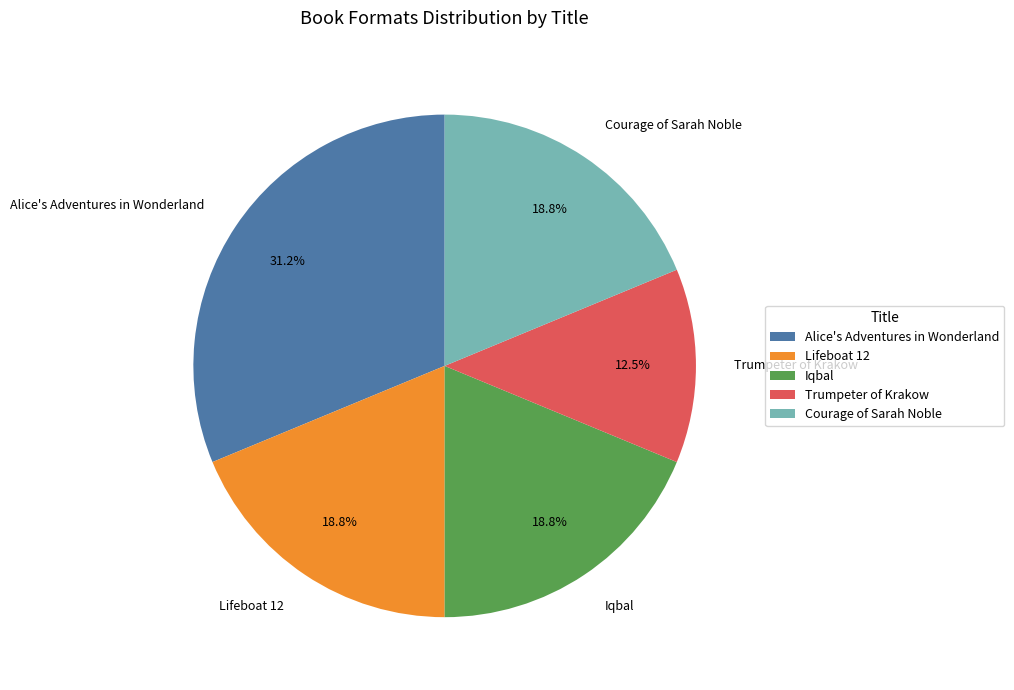

To the nearest percent, what is the difference between the largest and smallest slice percentages?

19%